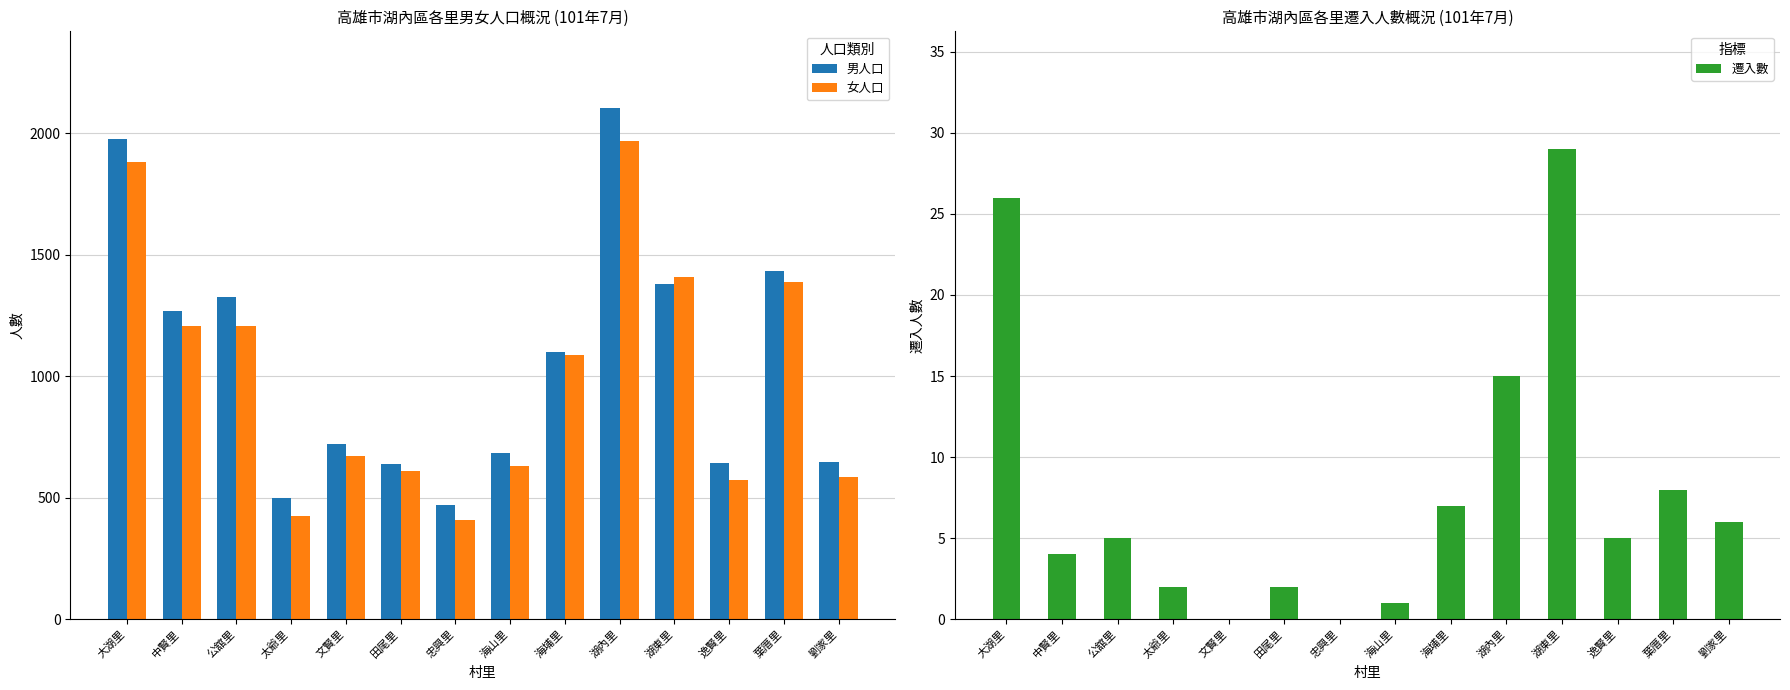

What is the value of the 遷入數 bar at the 9th from the left?

7